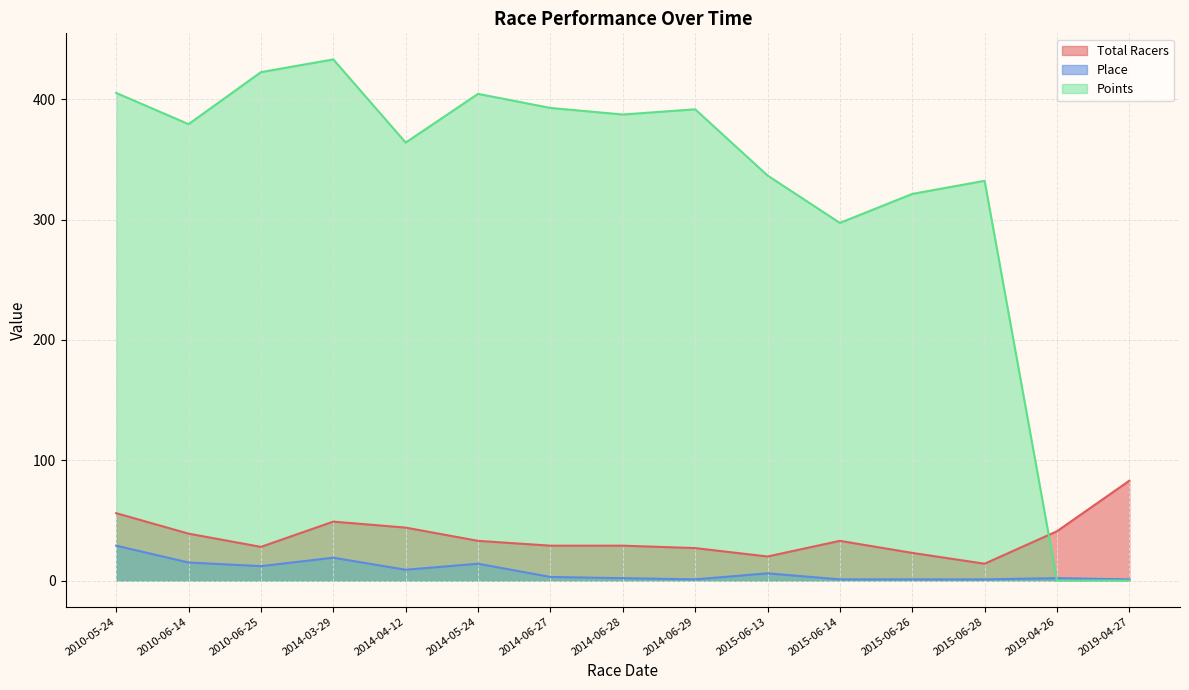

At which label is Total Racers closest to 48?

2014-03-29